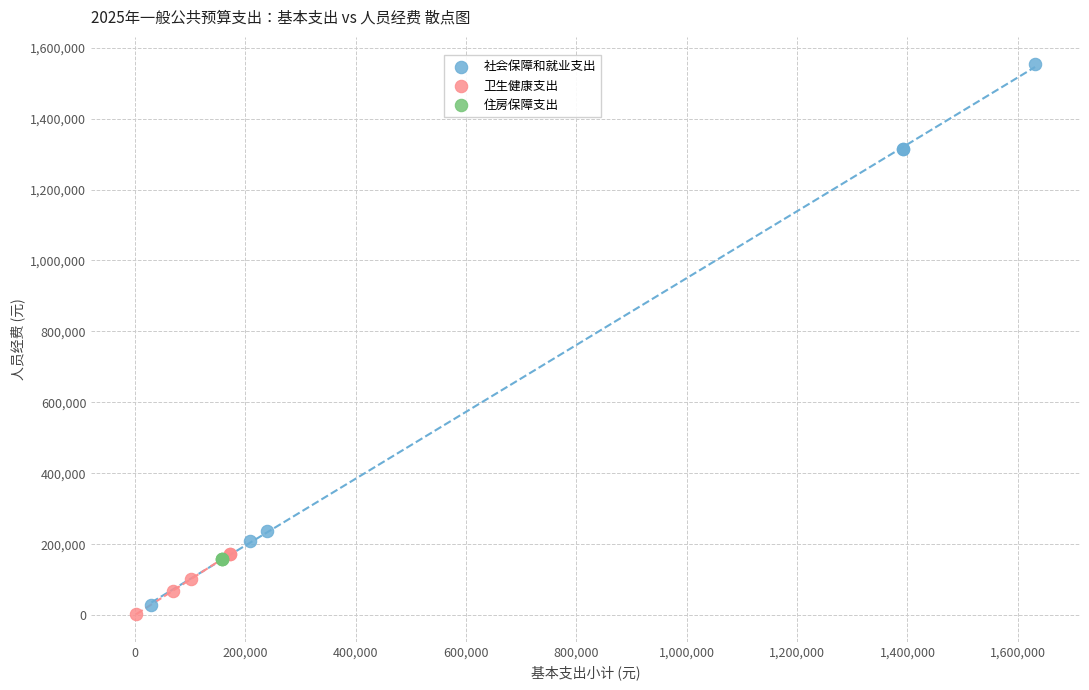

Which series contains the highest Y value?

社会保障和就业支出